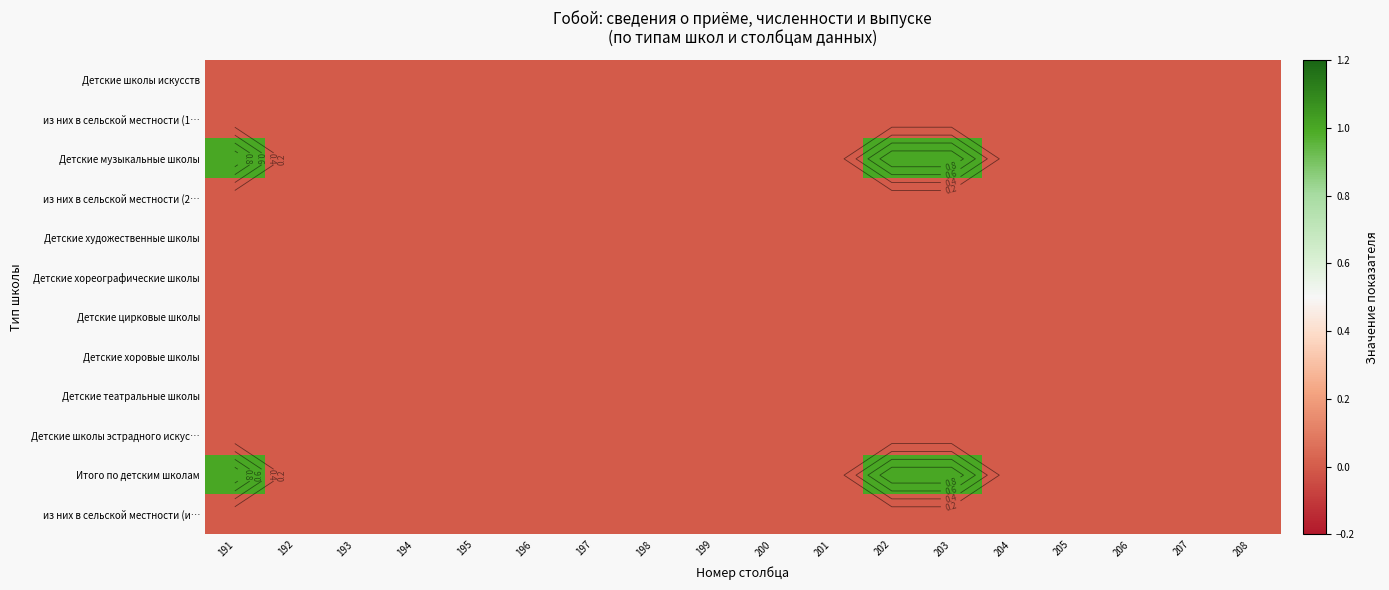

What is the total value across all series at 202?

2